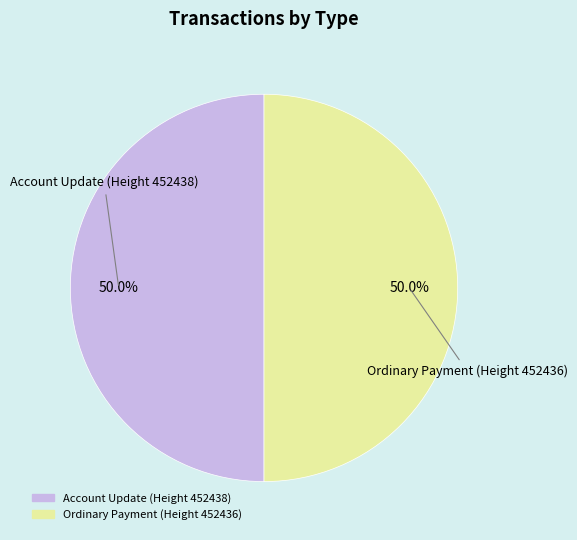

Combined, do Ordinary Payment (Height 452436) and Account Update (Height 452438) account for over 50%?

Yes